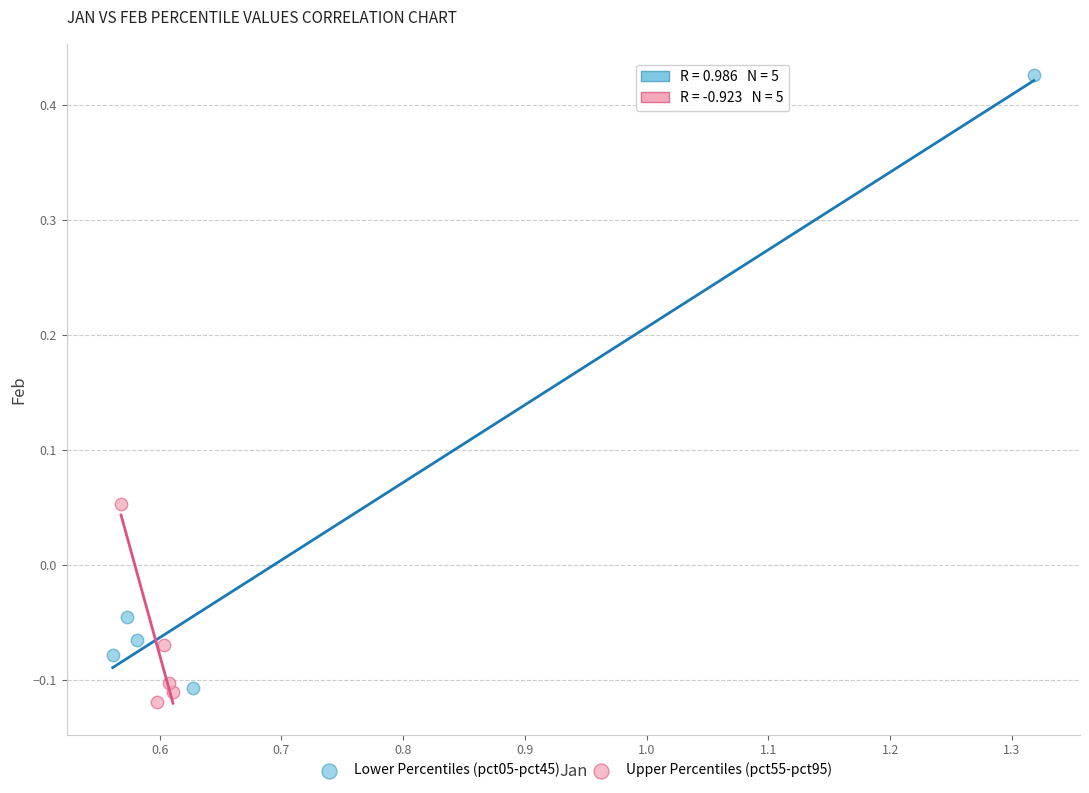

Which series has the widest spread of Y values?

Lower Percentiles (pct05-pct45)